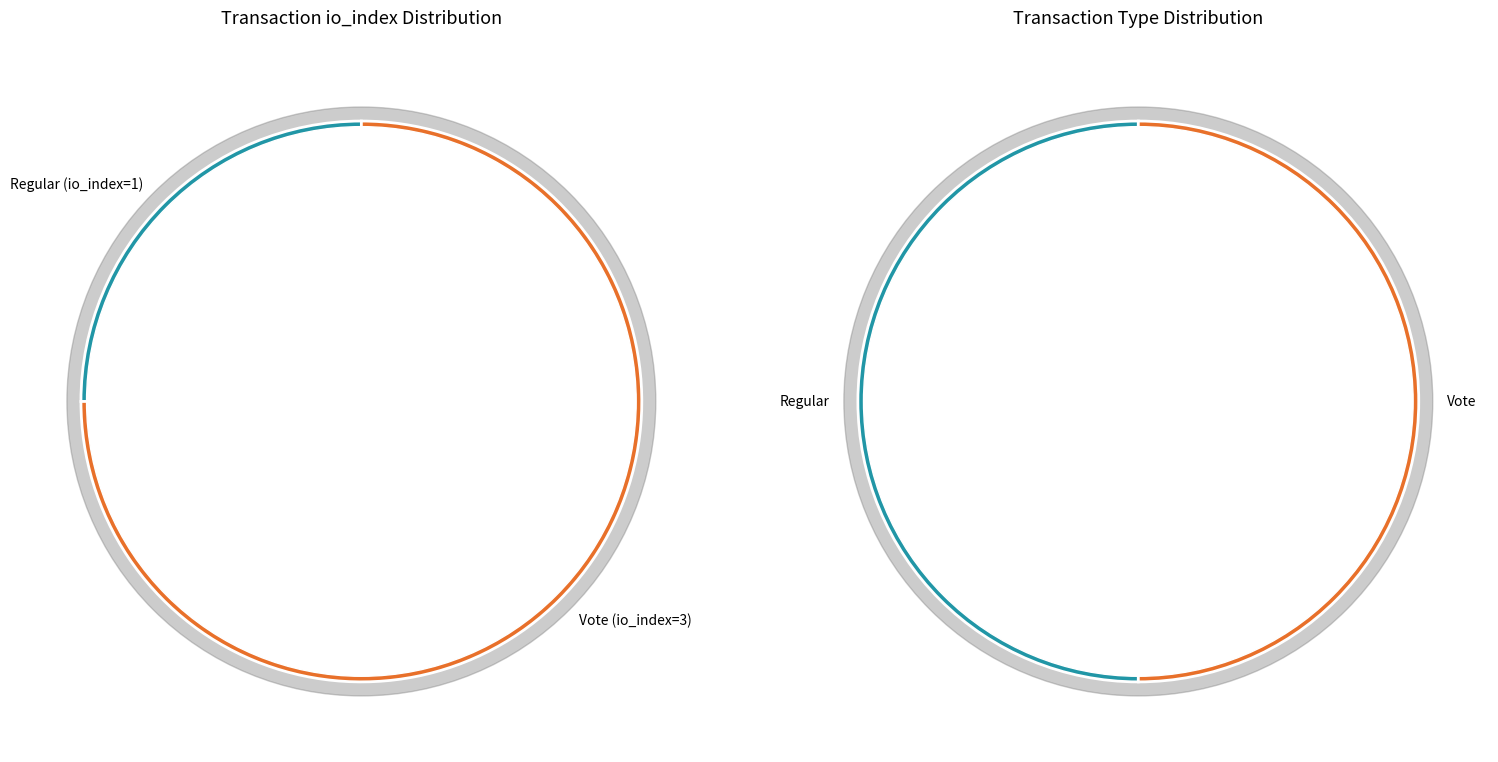

How many segments does this pie chart have?

2